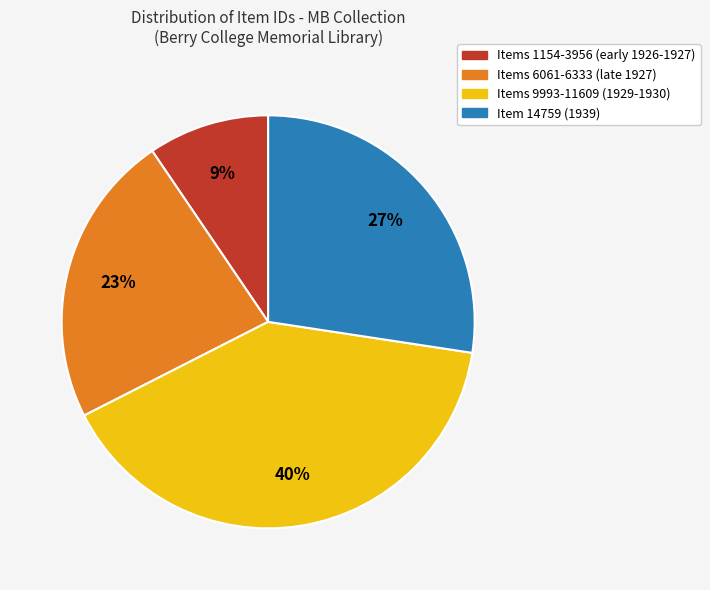

To the nearest percent, what is the average slice percentage?

25%